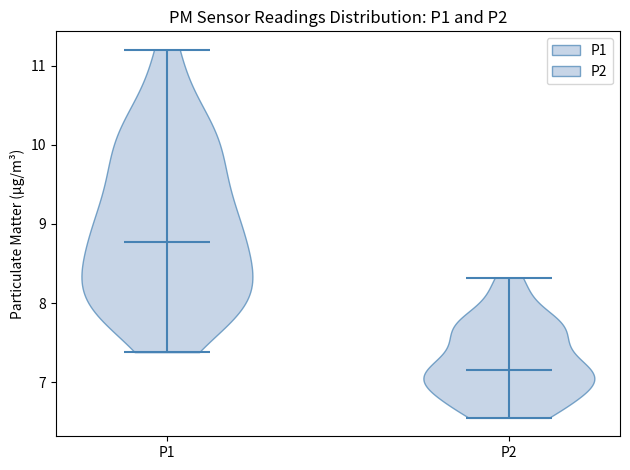

Which violin has the lowest median line?

P2